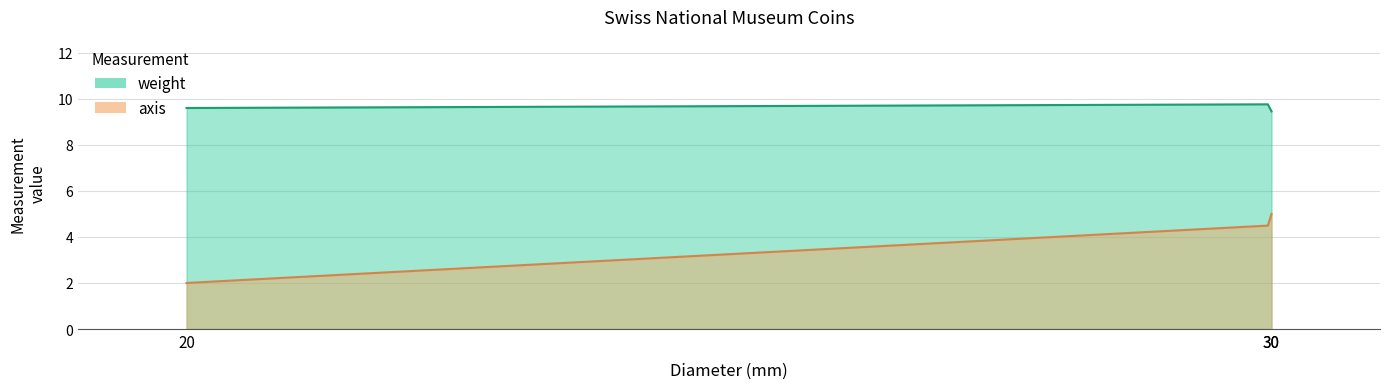

At how many categories does at least one series exceed 3?

3